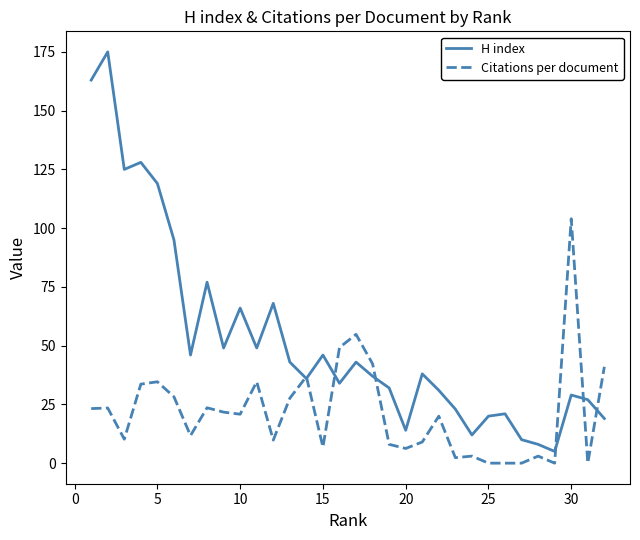

Rank the series by their maximum value, from highest to lowest.

H index, Citations per document